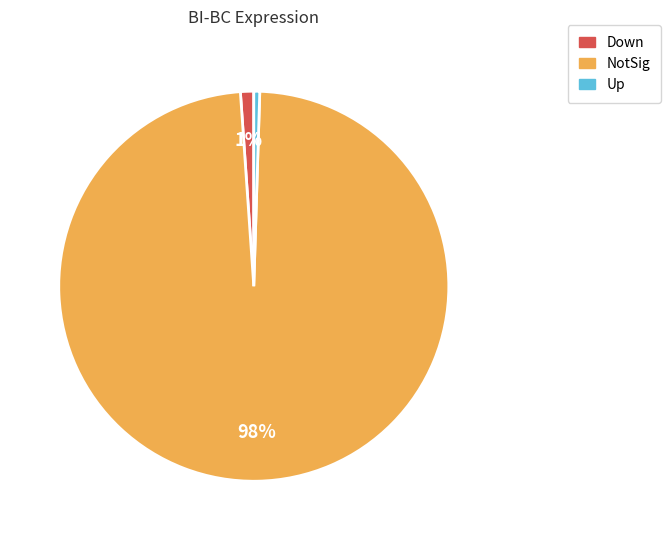

To the nearest percent, what is the difference between the Down and Up slice percentages?

1%